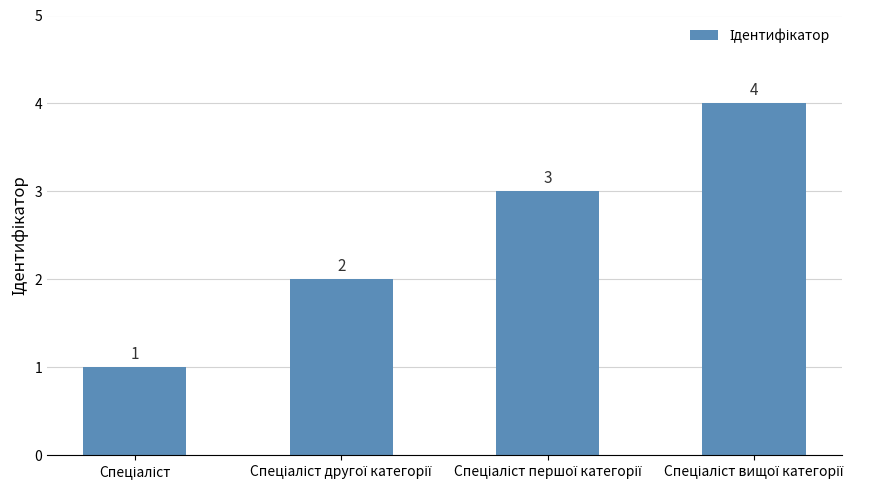

Reading left to right, list all the values displayed in this chart.

1	2	3	4